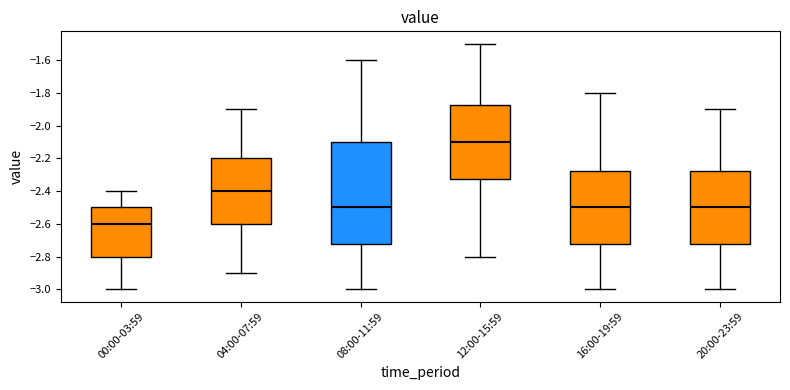

Where does the median line of the box for 04:00-07:59 sit on the y-axis? The values are not printed on the chart, so give them approximately, as read against the axis.

-2.40